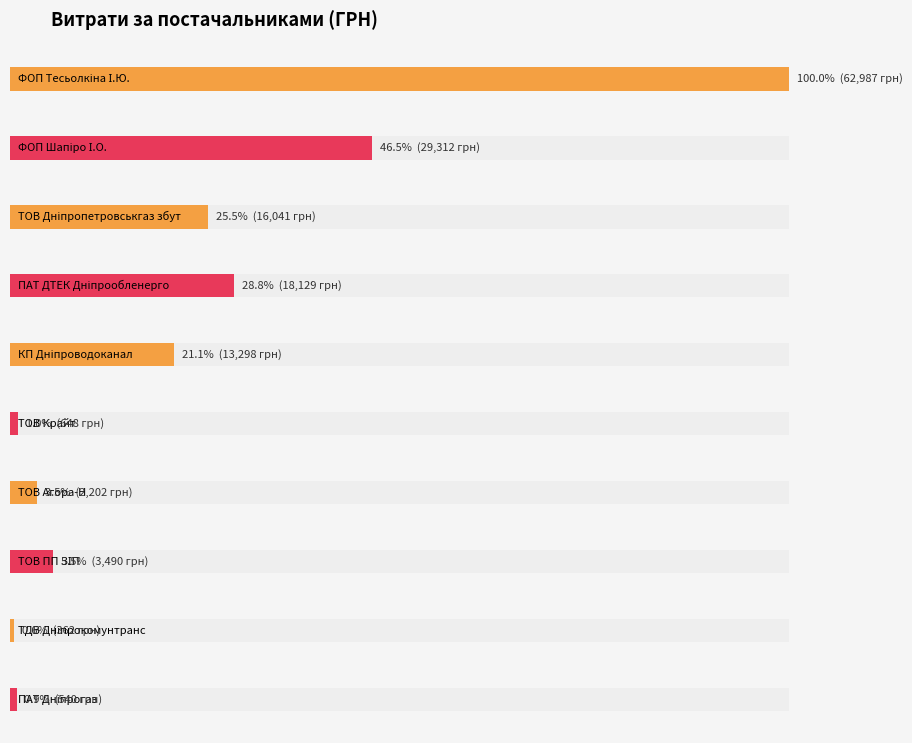

Rank the categories by value from highest to lowest.

ФОП "Тесьолкіна І.Ю.", ФОП "Шапіро І.О.", ПАТ "ДТЕК Дніпрообленерго", ТОВ "Дніпропетровськгаз збут", КП "Дніпроводоканал", ТОВ "ПП "ЗІП", ТОВ "Агора-Н", ТОВ "Крайт", ПАТ "Дніпрогаз", ТДВ "Дніпрокомунтранс"